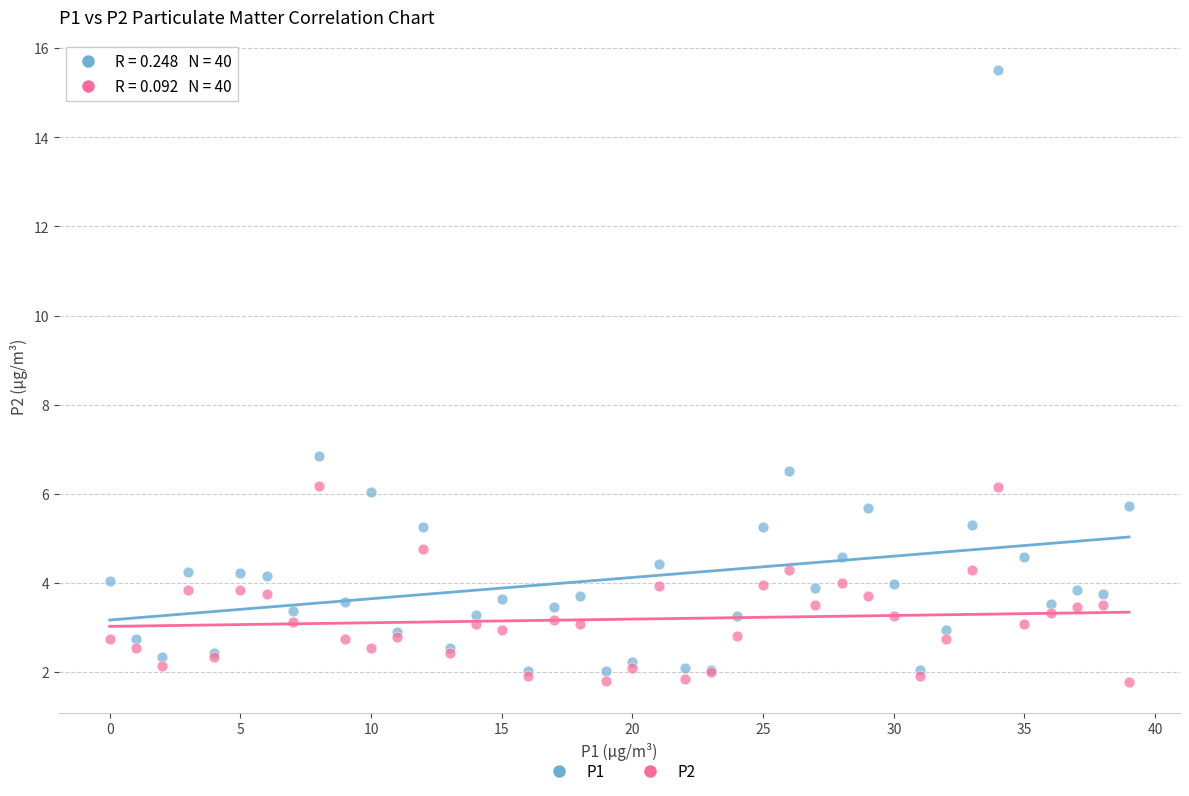

What are all the series names shown in the legend?

P1, P2